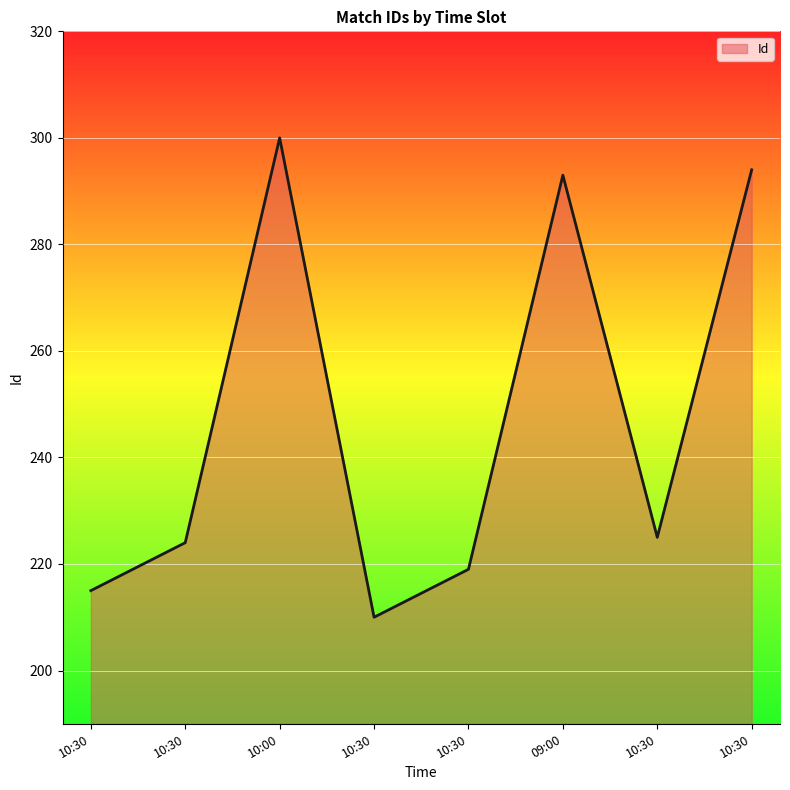

What is the sum of the values at 10:30 and 09:00?

517